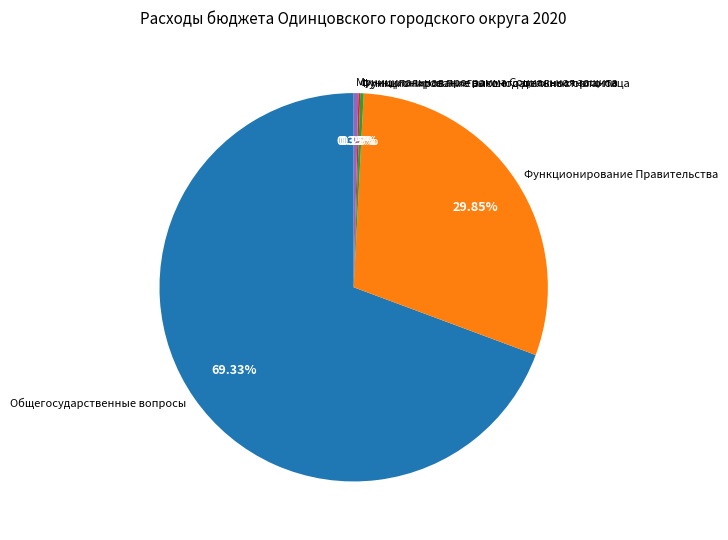

Which category has the biggest portion of the pie?

Общегосударственные вопросы